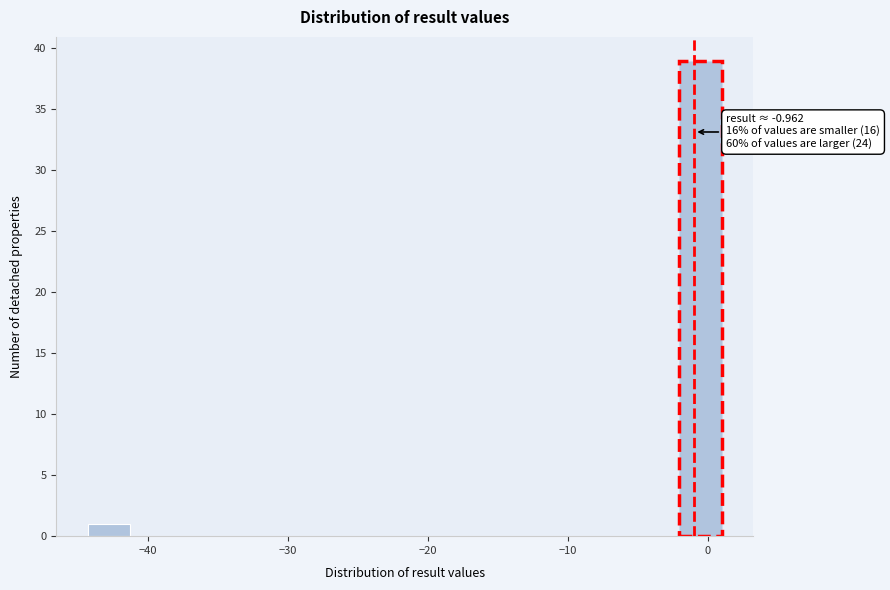

Around what value on the x-axis is the tallest bar? Give the approximate position of its centre, as read against the axis.

-1